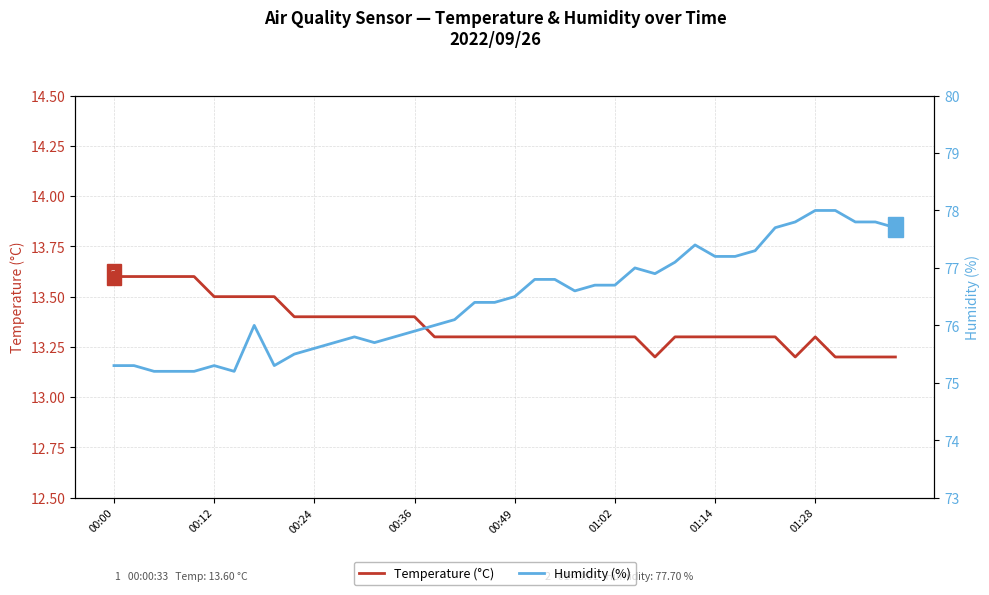

What is the value of the Humidity (%) point at the 2nd from the left?

75.3